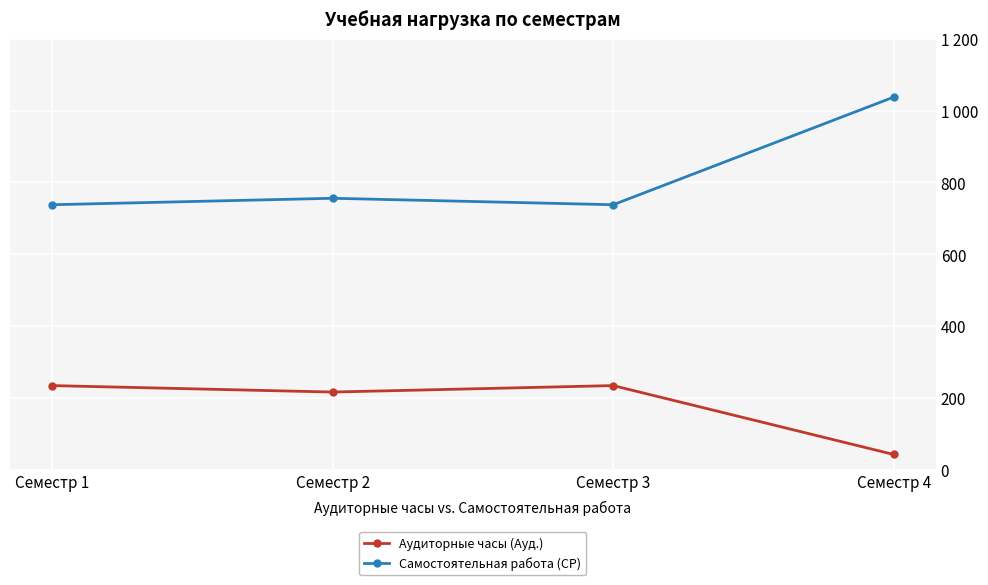

What is the approximate value of Аудиторные часы (Ауд.) at Семестр 3?

234